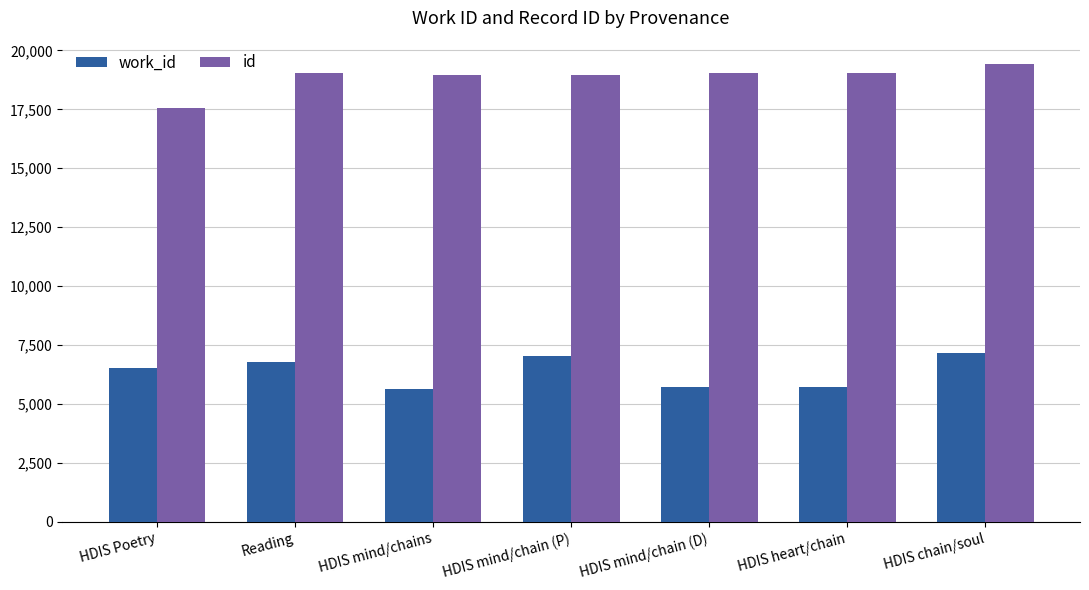

What is the difference between the work_id values at HDIS mind/chains and HDIS chain/soul?

1504.0